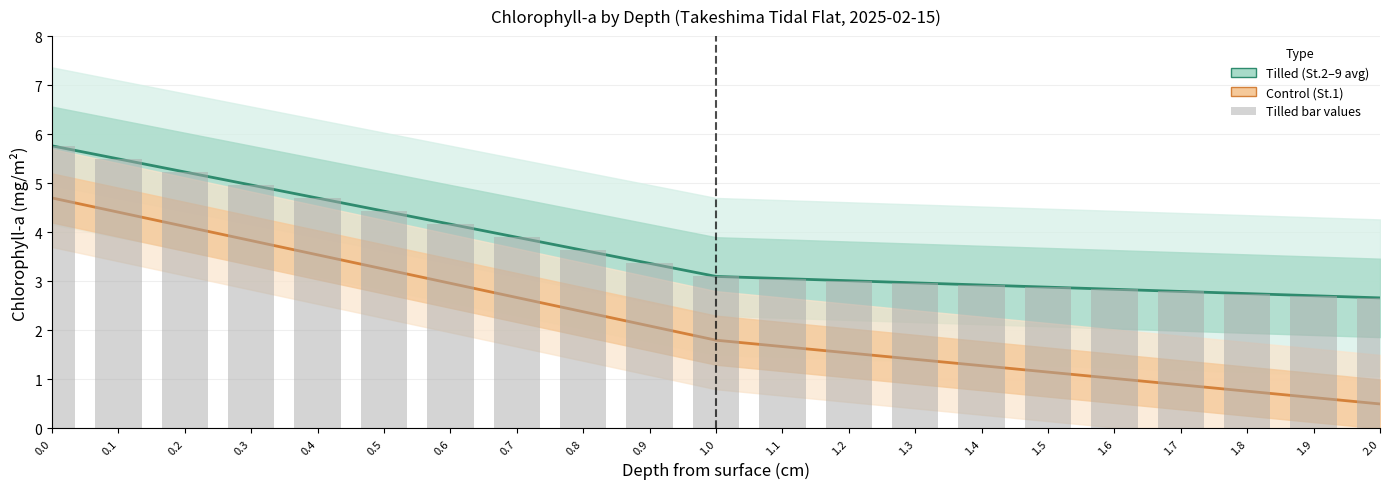

What is the label of the 3rd bar from the right?

1.8